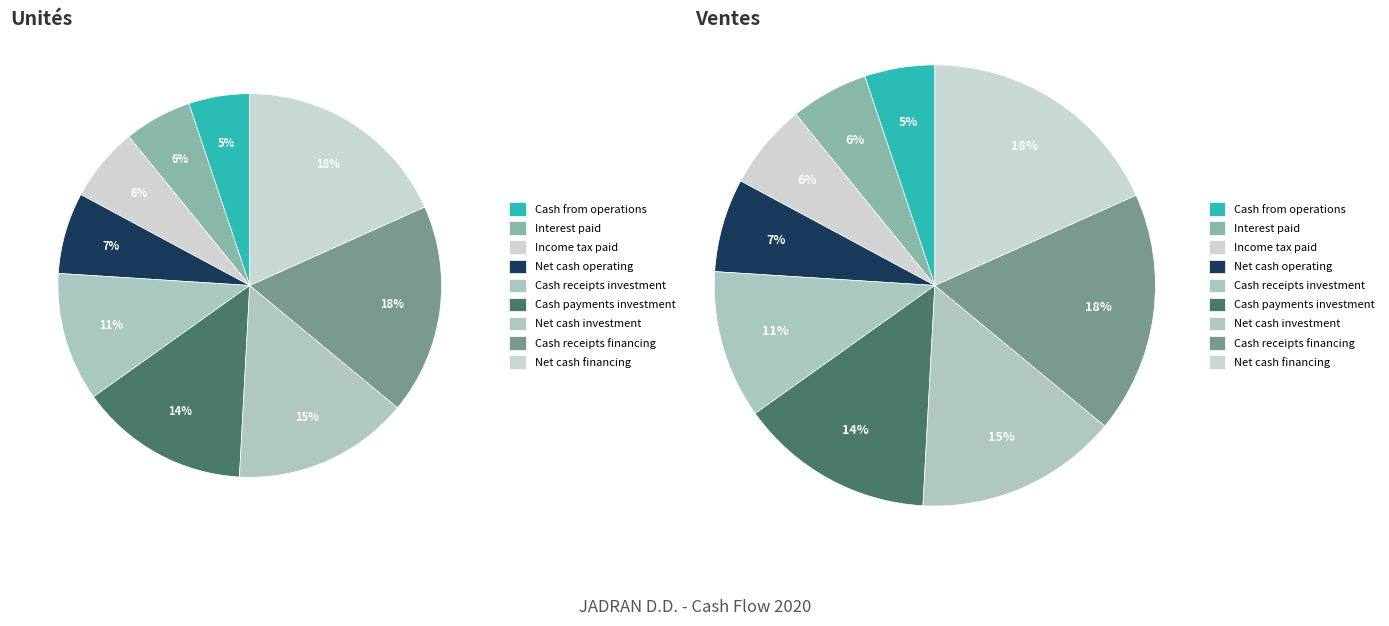

Count the number of slices in the pie.

9